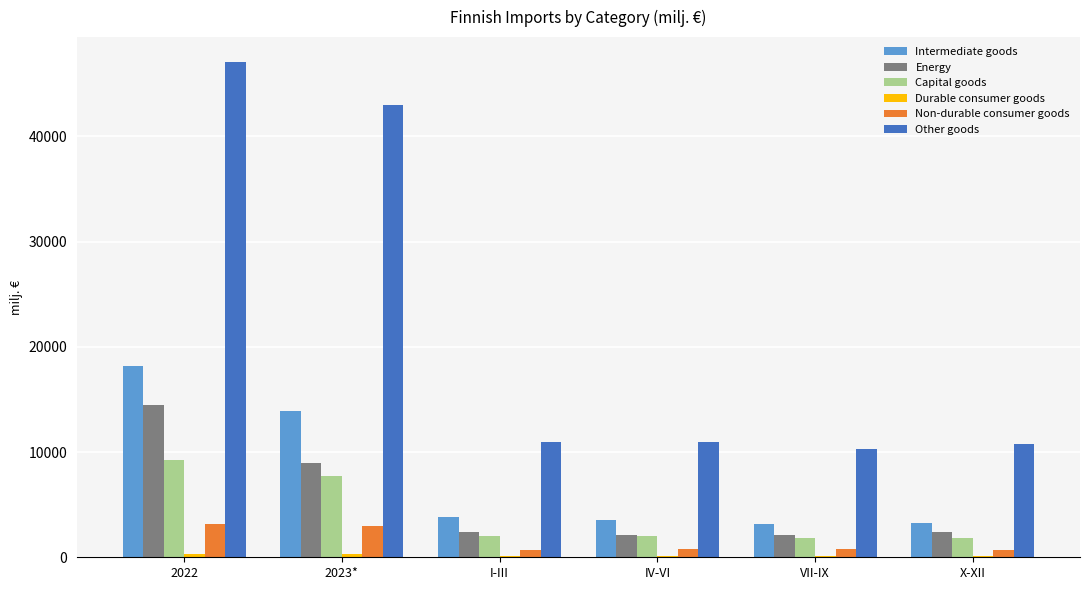

Count the number of data series in this chart.

6